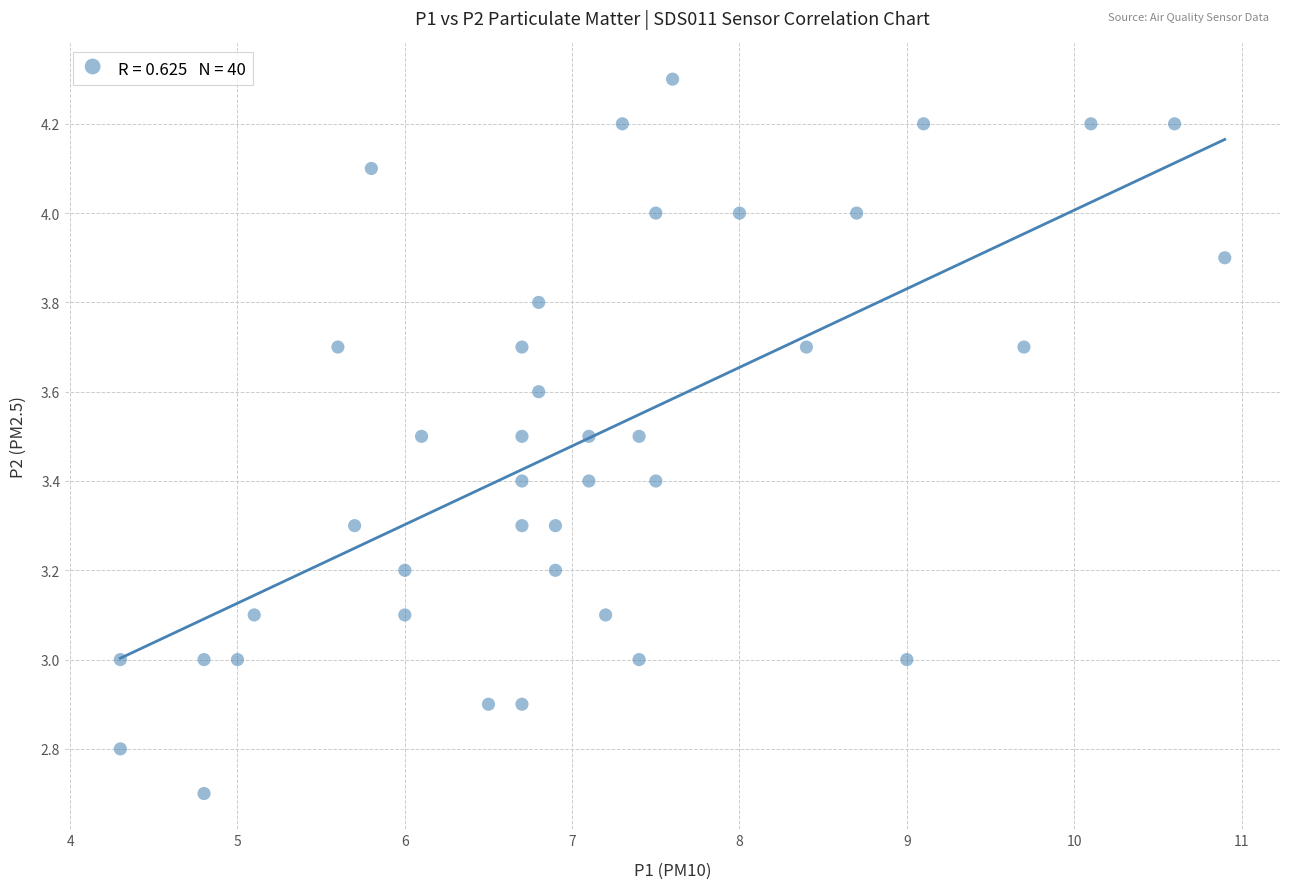

What is the range of X values (max minus min)?

6.6